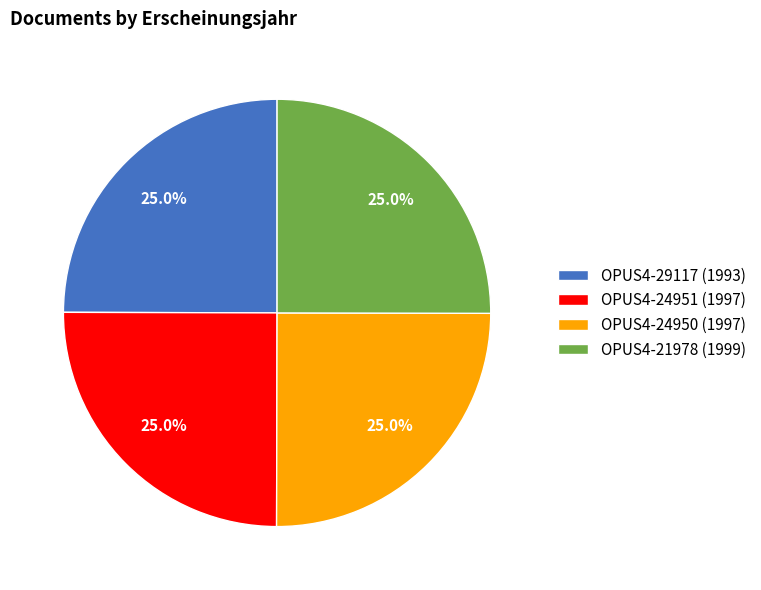

Is it true that OPUS4-24951 (1997) is 38% of the pie?

False